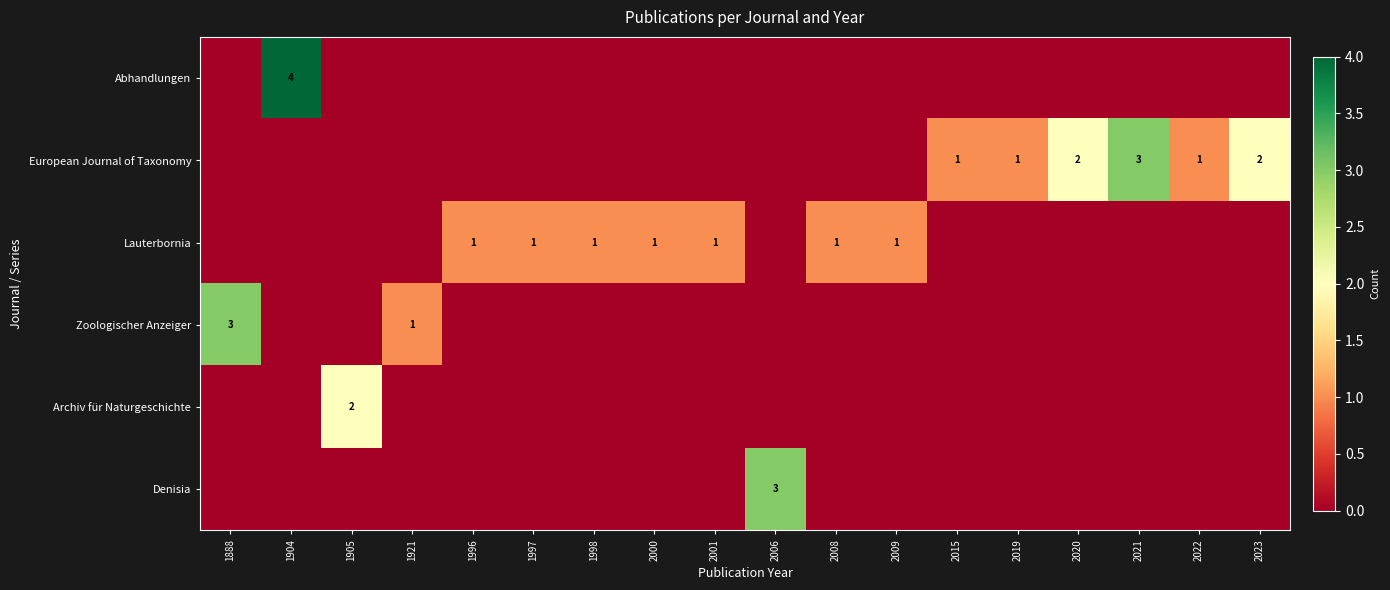

What is the difference between the maximum and second lowest values in the Denisia series?

3